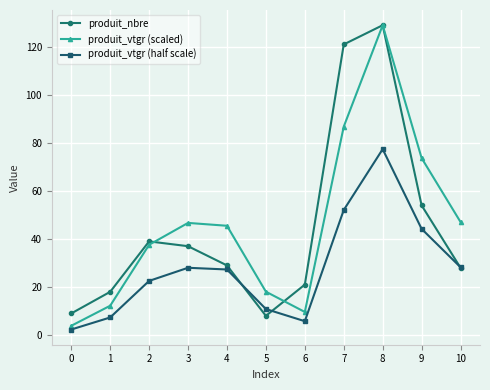

At which label does produit_vtgr (half scale) first exceed 27?

3